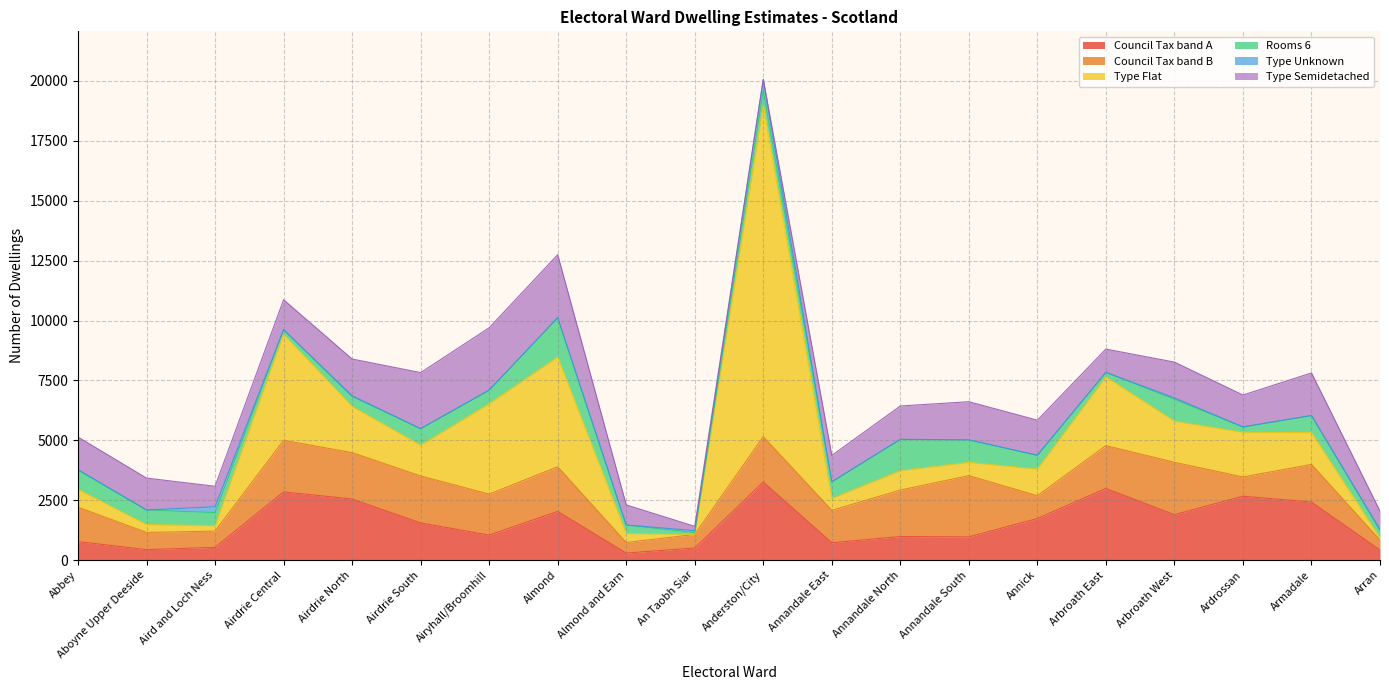

What value does the Type Semidetached series have at Airdrie North, to the nearest 10?

1540